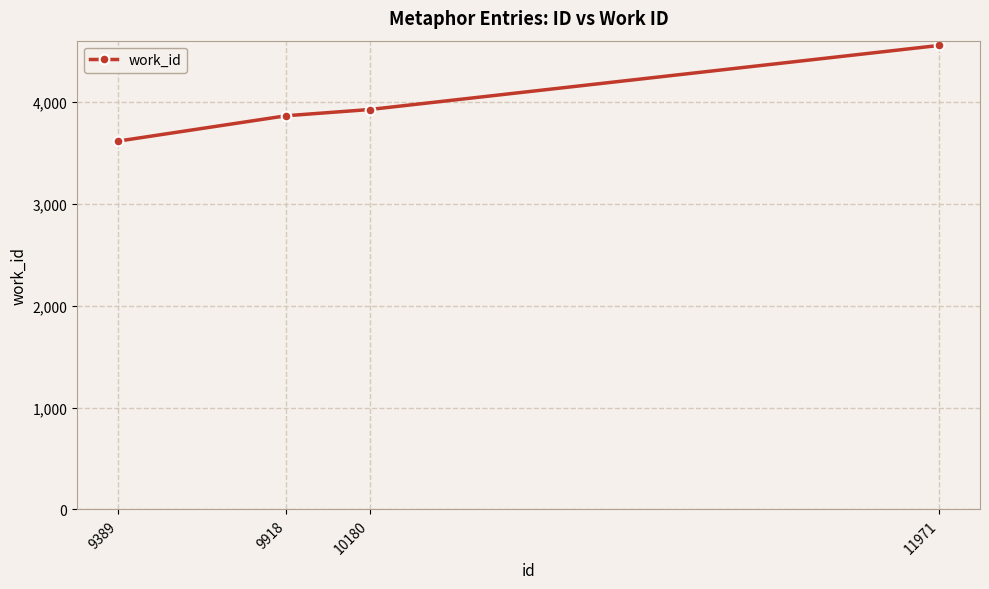

Reading left to right, extract all data points from this chart.

3616	3865	3926	4555